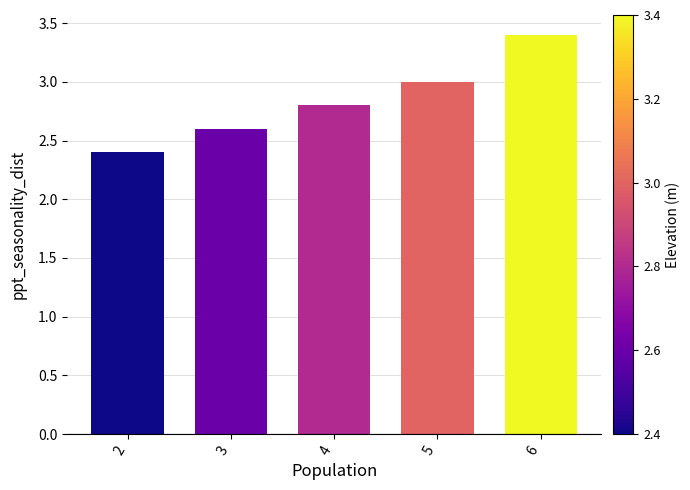

True or false: the data shows 3.4 at 3.

False